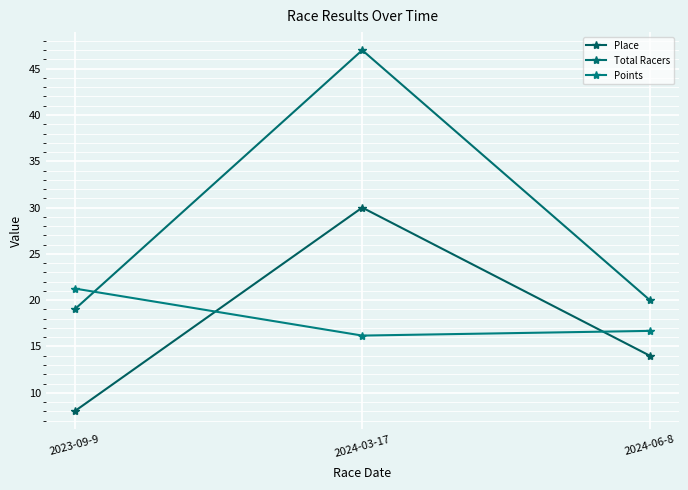

How many data points in Place are less than 14?

1